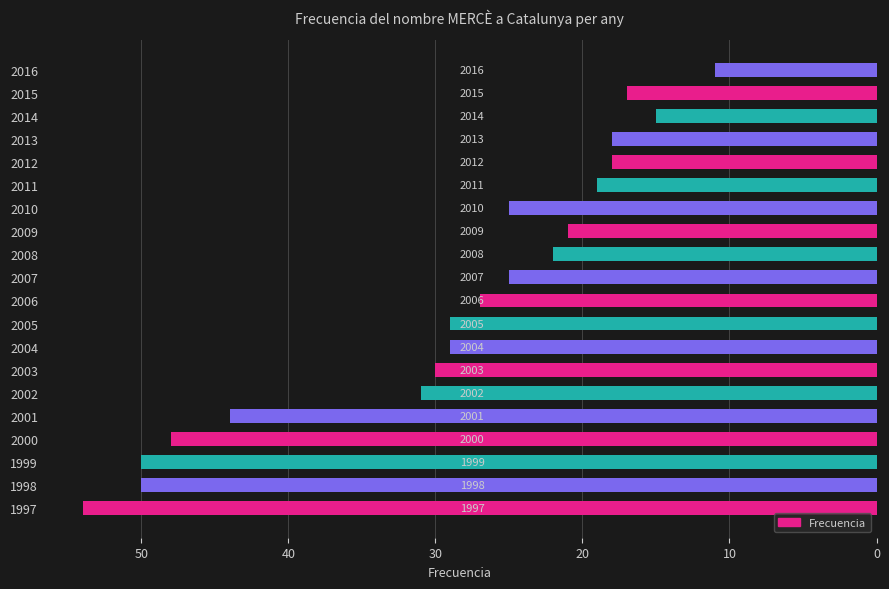

Read the value at 1998.

50